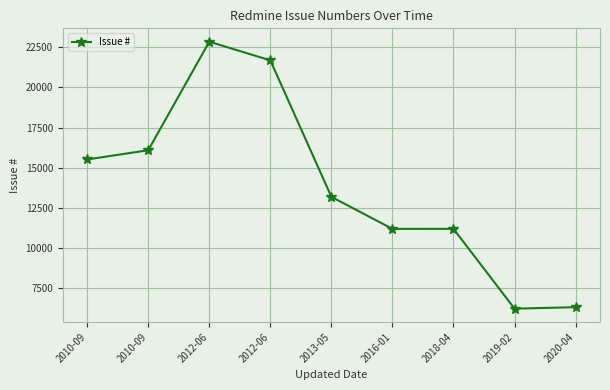

How many data points does each series have?

9